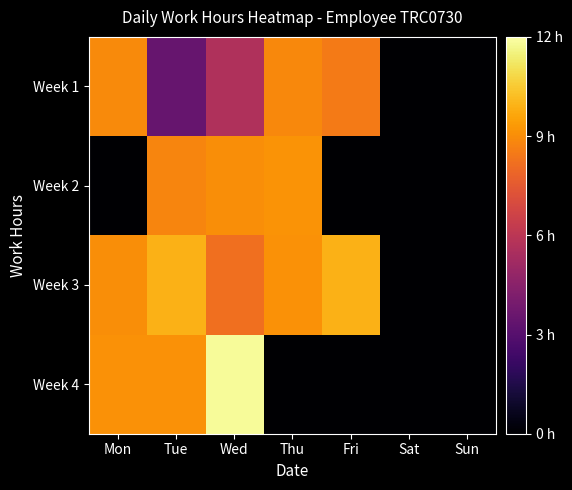

How many distinct data groups are displayed?

4